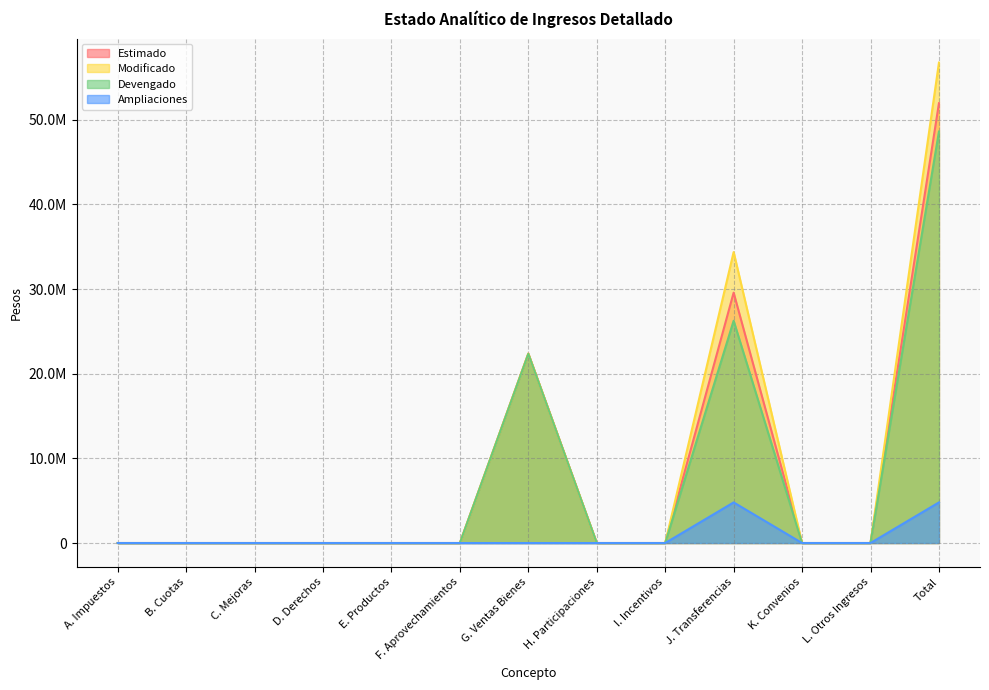

Does the chart have visible grid lines?

Yes